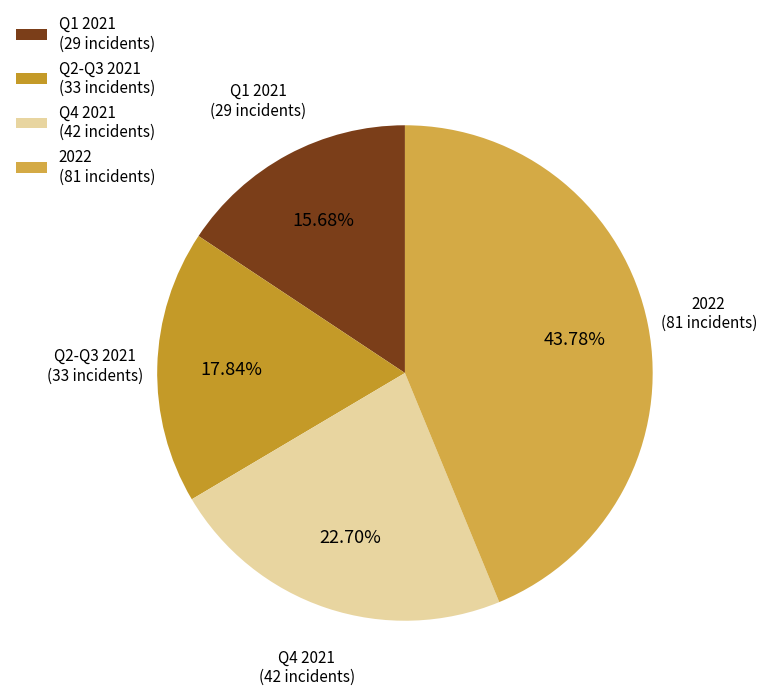

How many segments does this pie chart have?

4